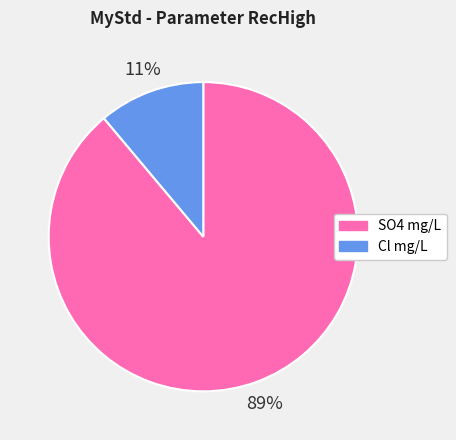

To the nearest percent, what percentage of the pie is SO4 mg/L?

89%